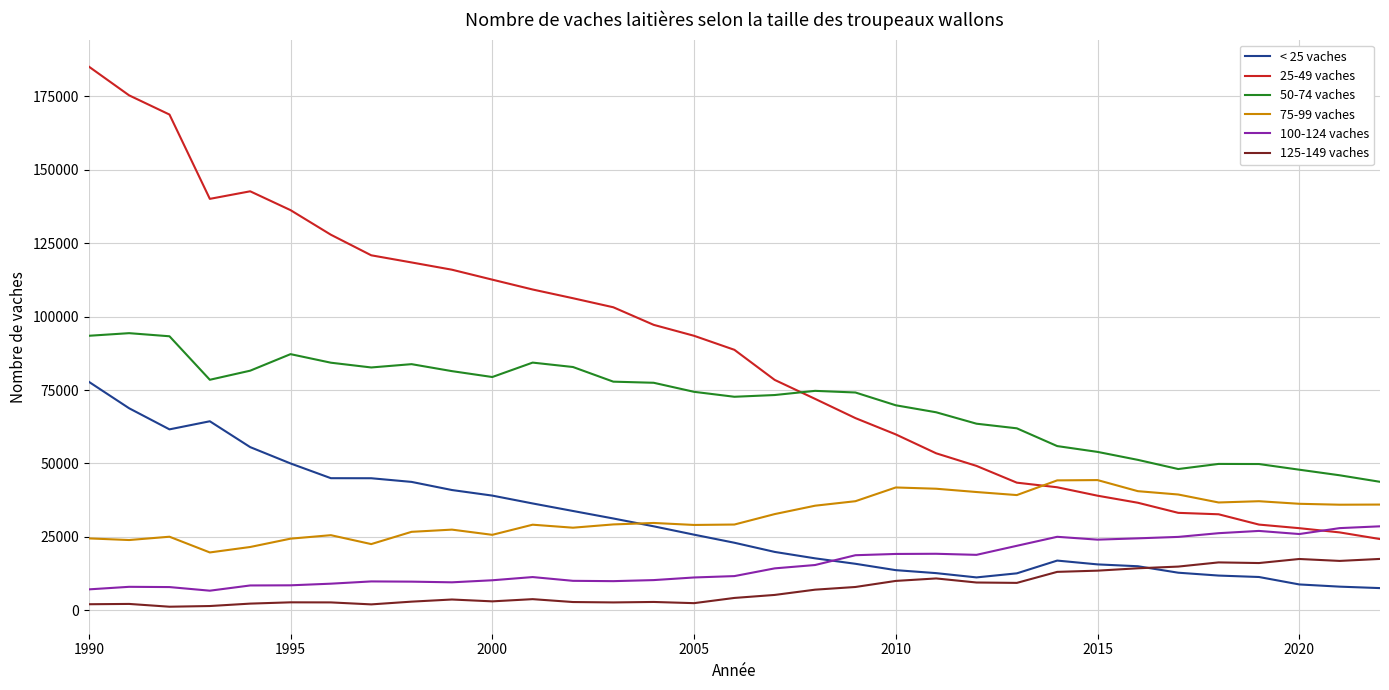

What are all the series names shown in the legend?

< 25 vaches, 25-49 vaches, 50-74 vaches, 75-99 vaches, 100-124 vaches, 125-149 vaches